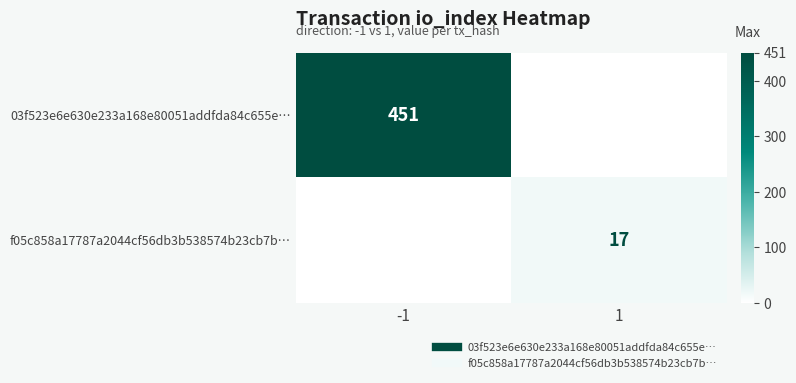

Is it true that f05c858a17787a2044cf56db3b538574b23cb7b… equals 6 at 1?

False